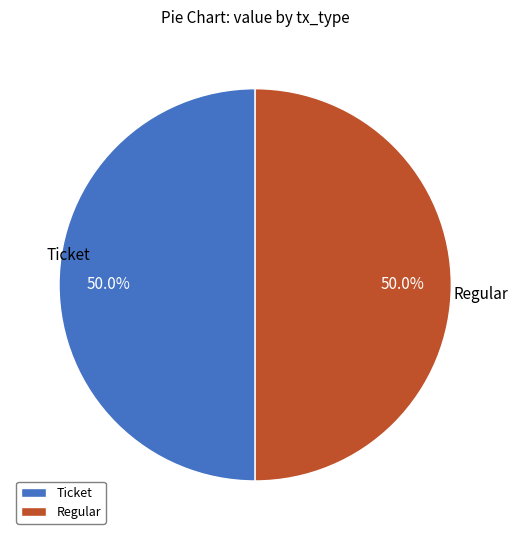

What is the ratio of the value at Ticket to the value at Regular?

1.0